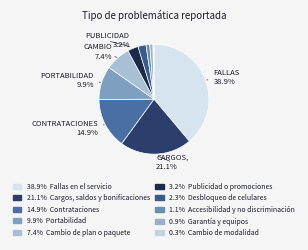

Rank the categories by value from lowest to highest.

Cambio de modalidad, Garantía y equipos, Accesibilidad y no discriminación, Desbloqueo de celulares, Publicidad o promociones, Cambio de plan o paquete, Portabilidad, Contrataciones, Cargos, saldos y bonificaciones, Fallas en el servicio